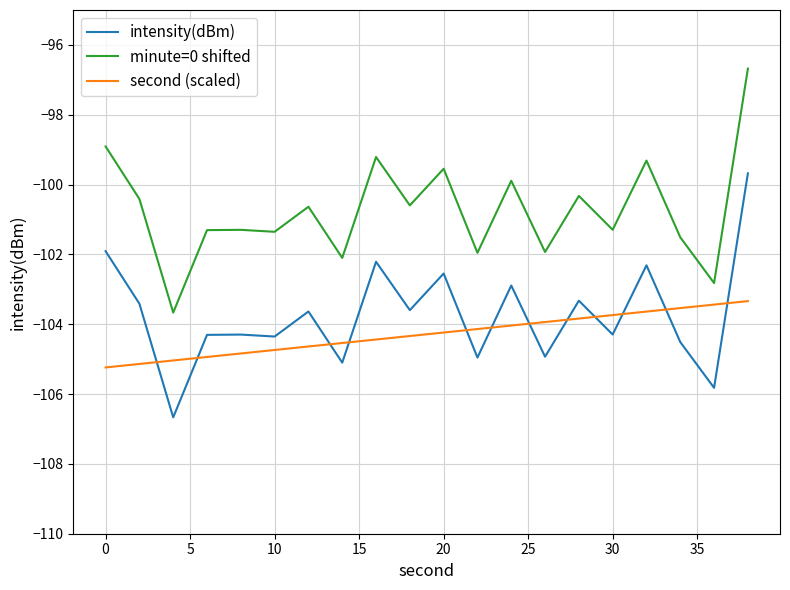

True or false: second (scaled) and minute=0 shifted cross at least once.

False